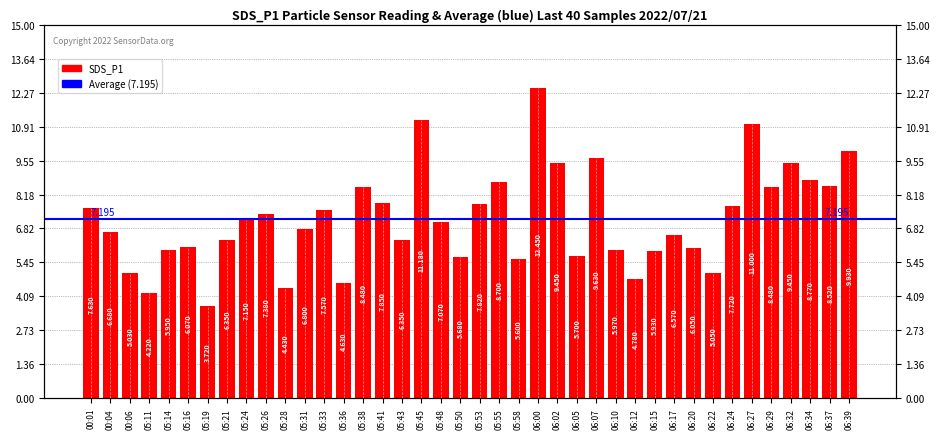

What is the sum of all values?

287.8